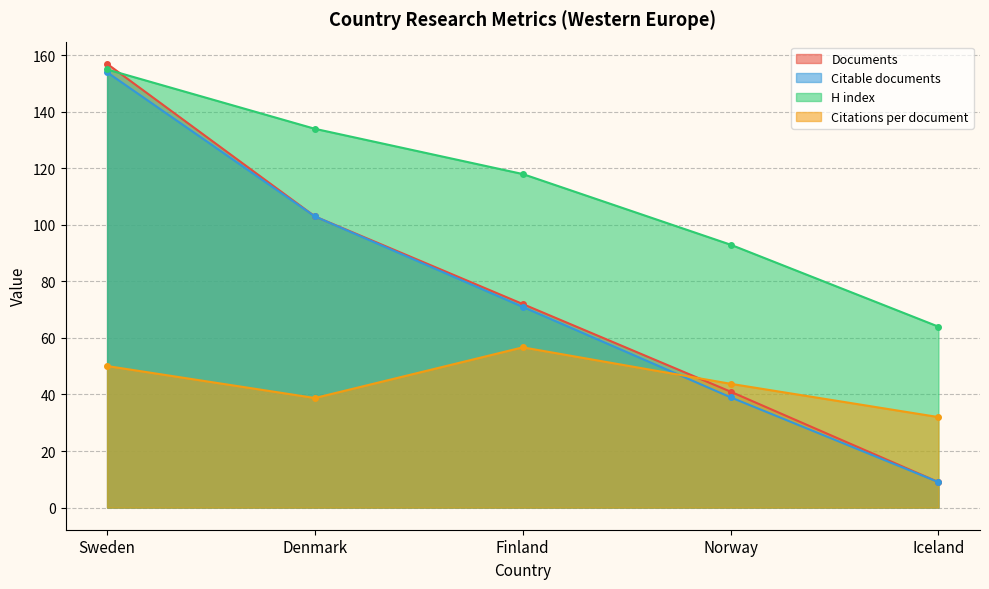

Reading left to right, transcribe all the data shown in this chart.

Documents: Sweden=157.0	Denmark=103.0	Finland=72.0	Norway=41.0	Iceland=9.0
Citable documents: Sweden=154.0	Denmark=103.0	Finland=71.0	Norway=39.0	Iceland=9.0
Citations per document: Sweden=50.1	Denmark=38.8	Finland=56.7	Norway=43.8	Iceland=32.0
H index: Sweden=155.0	Denmark=134.0	Finland=118.0	Norway=93.0	Iceland=64.0